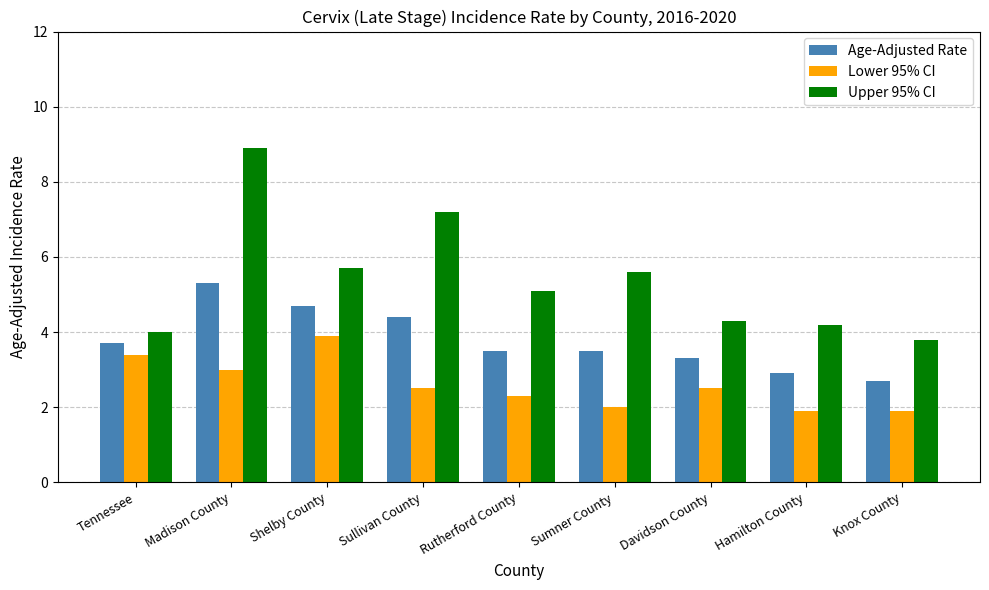

What are all the series names shown in the legend?

Age-Adjusted Rate, Lower 95% CI, Upper 95% CI